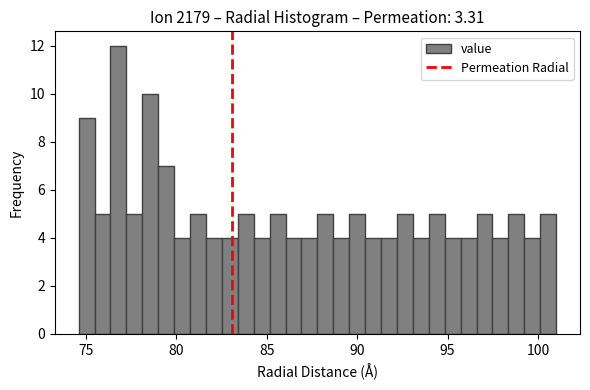

Around what value on the x-axis is the tallest bar? Give the approximate position of its centre, as read against the axis.

77.0